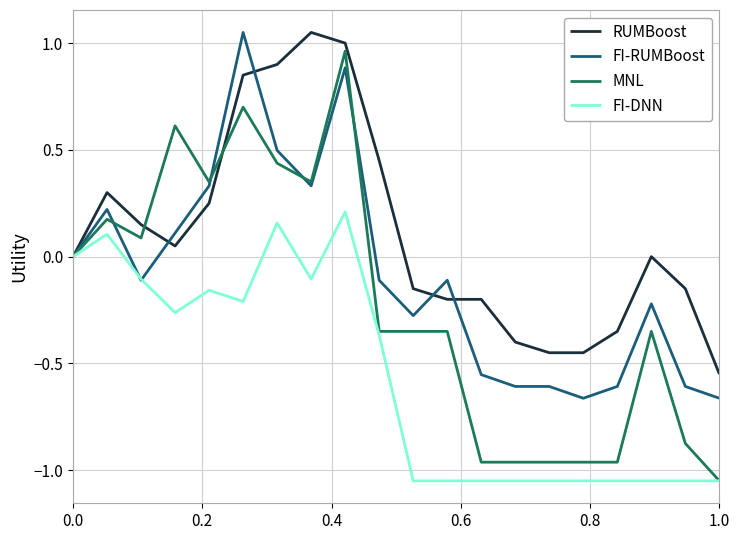

Which series has the largest total across all categories?

RUMBoost